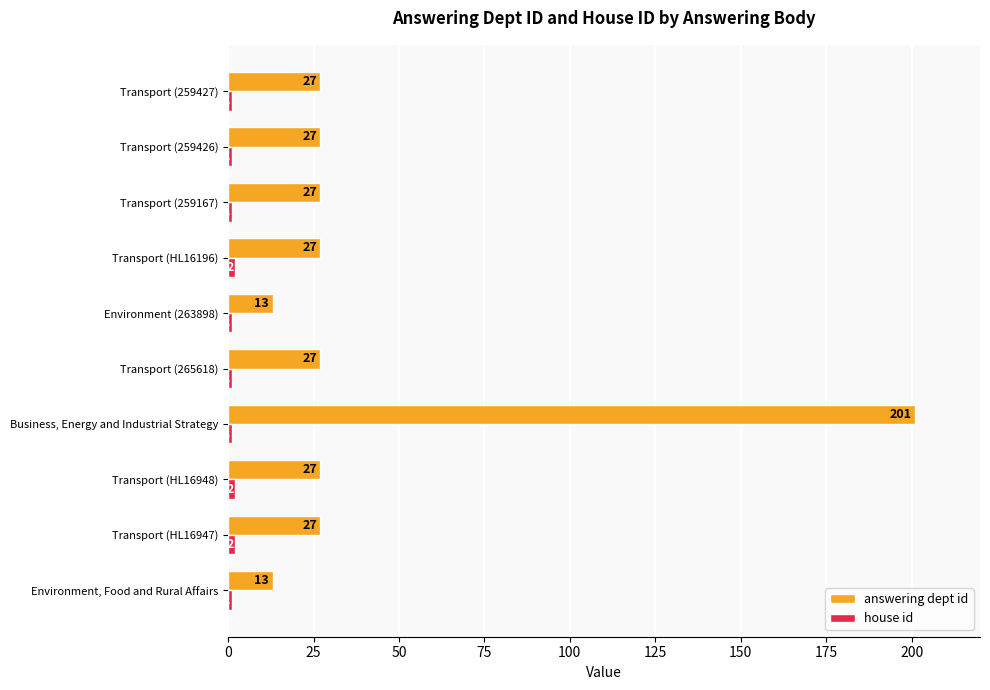

Count the number of data series in this chart.

2